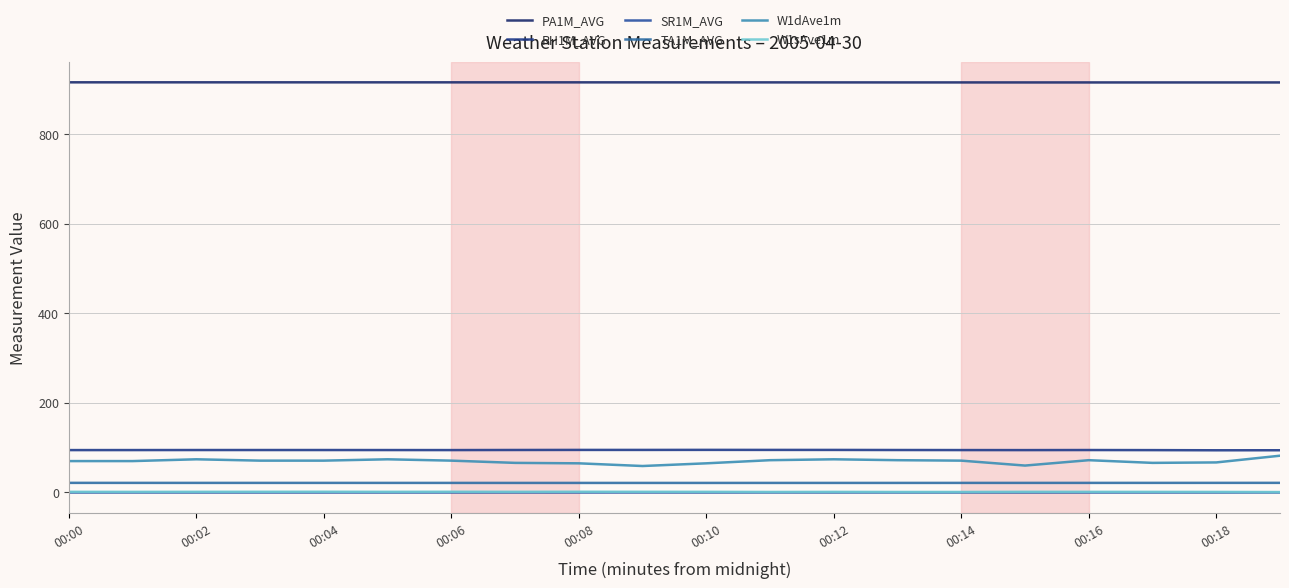

True or false: PA1M_AVG and W1dAve1m cross at least once.

False